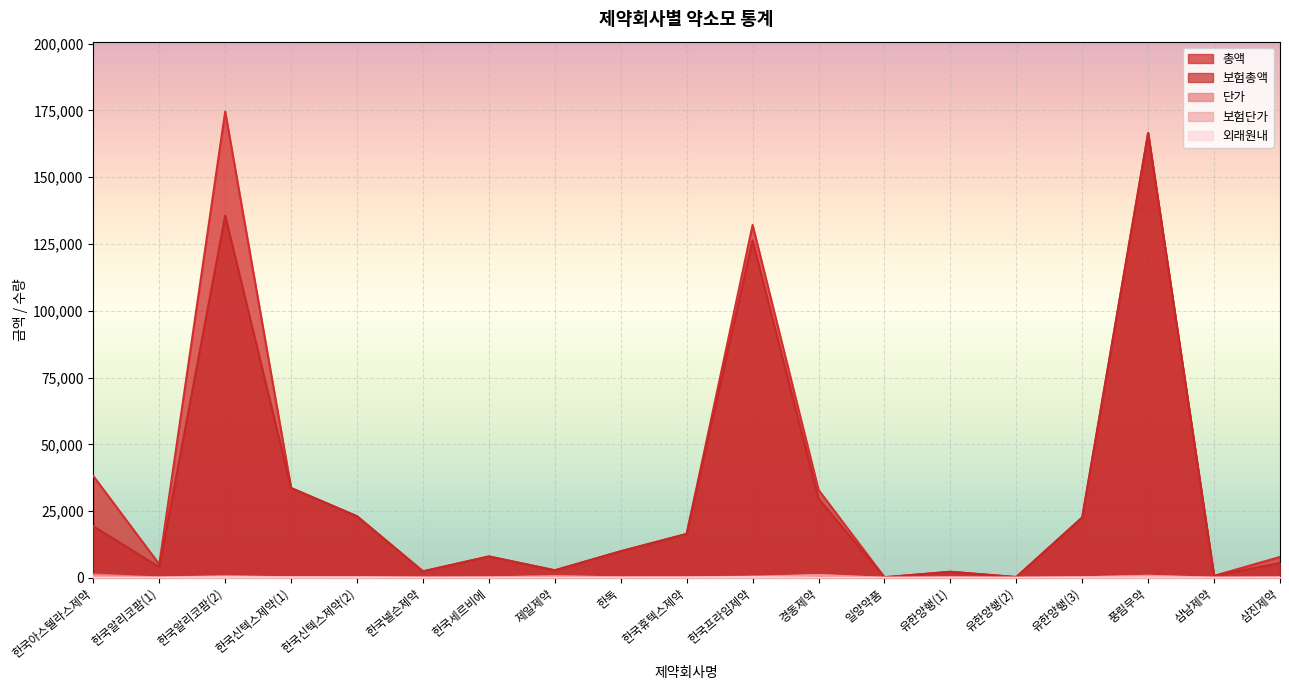

How many lines are shown in the chart?

5